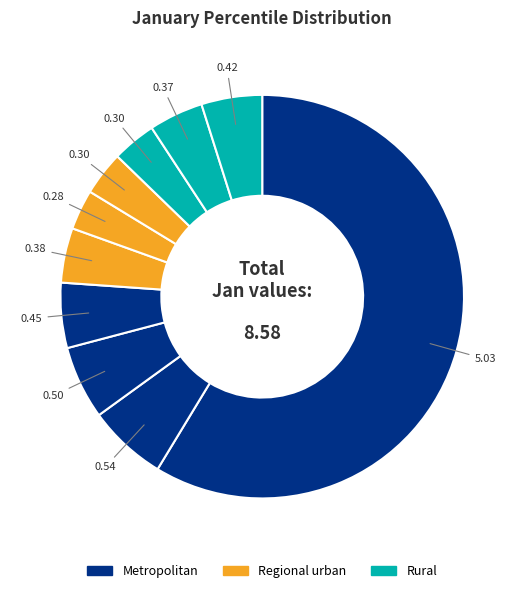

How many segments does this pie chart have?

10